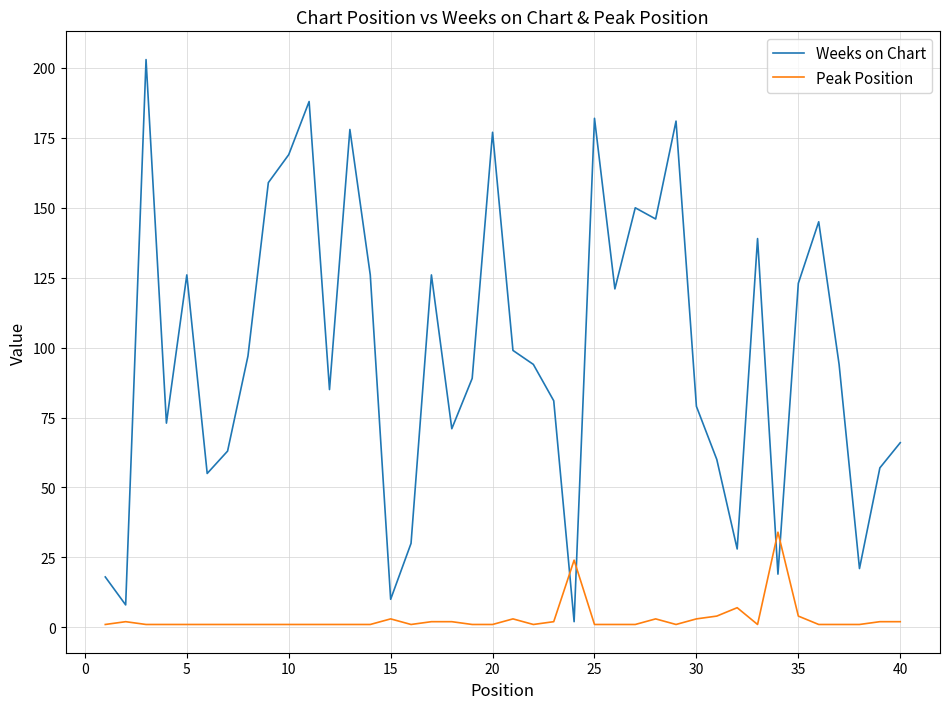

Does the chart display data point markers on the line(s)?

No